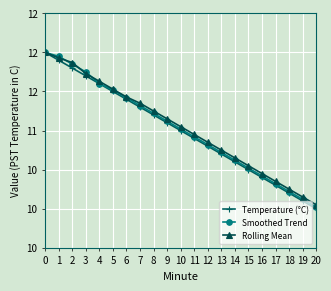

Where do Rolling Mean and Smoothed Trend first cross each other?

1 and 2